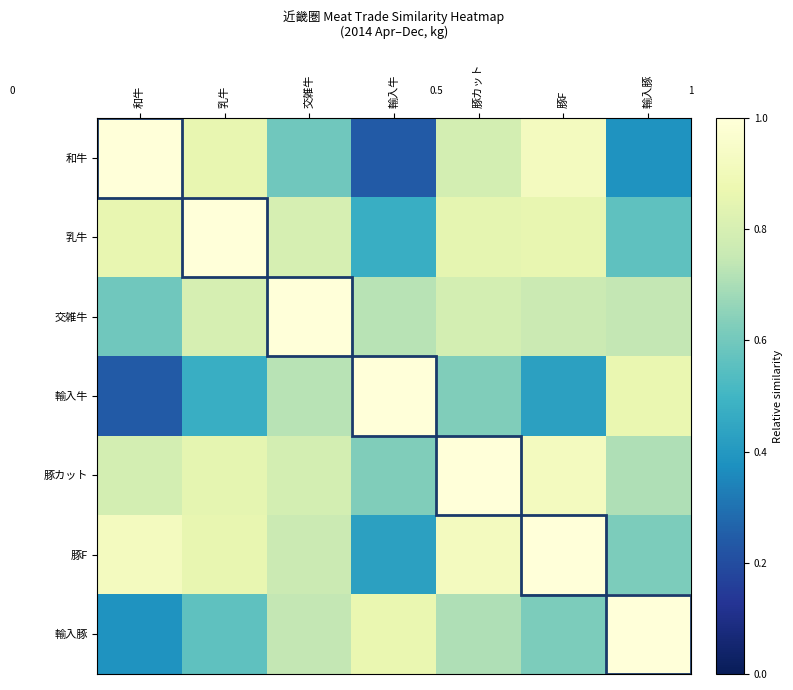

What is the maximum value for 豚F?

1.0